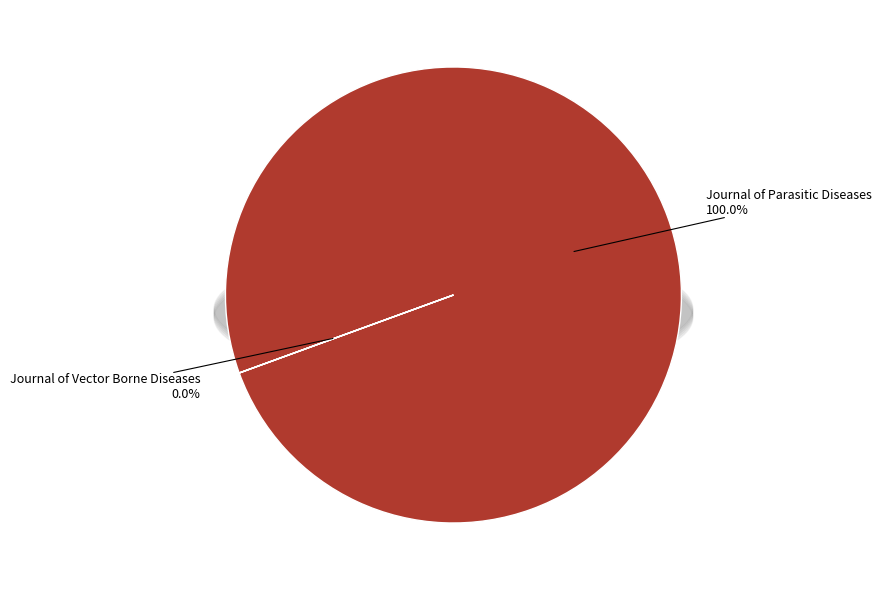

Combined, what portion of the pie is Journal of Vector Borne Diseases and Journal of Parasitic Diseases?

100.0%